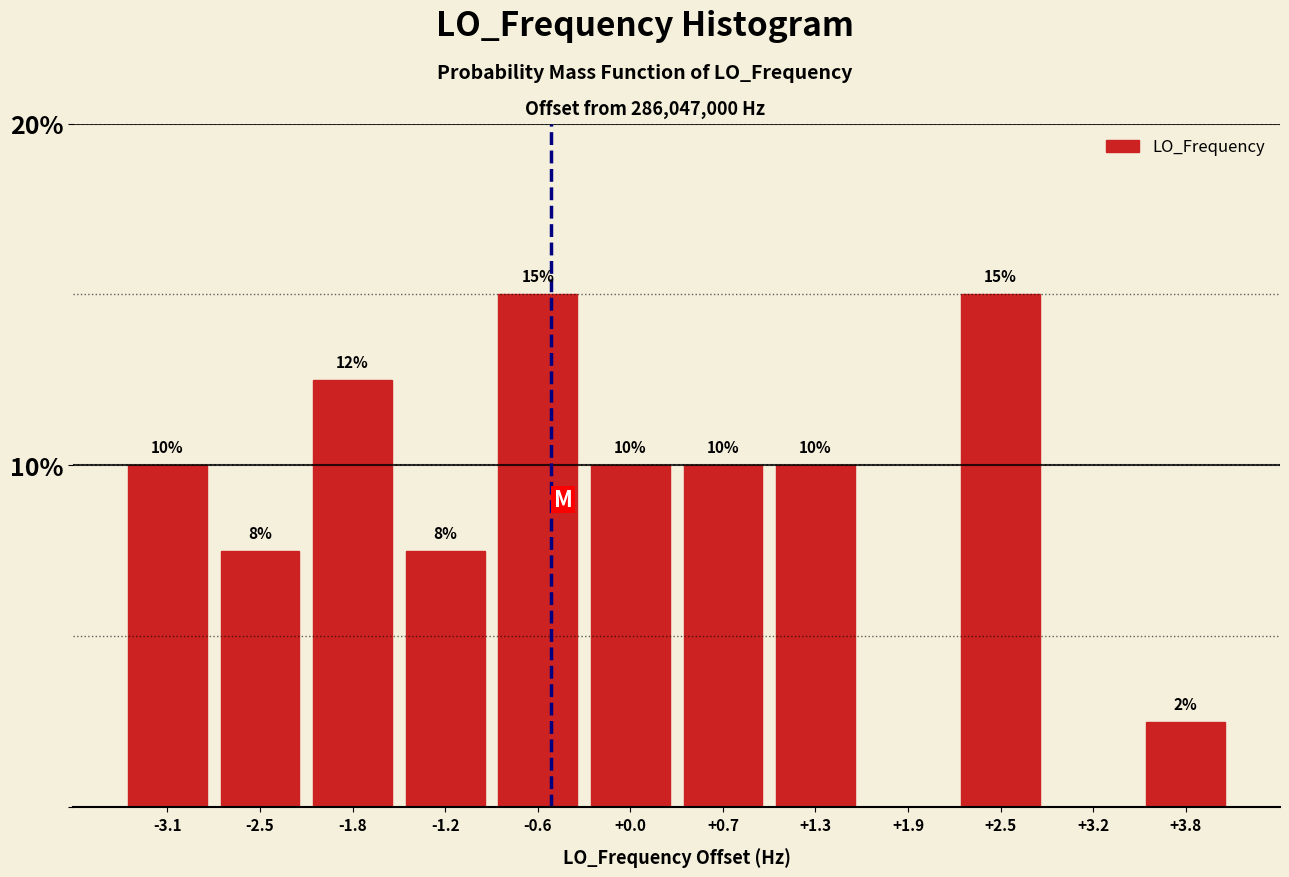

The chart shows a value of 10.0 at +0.7. True or false?

True